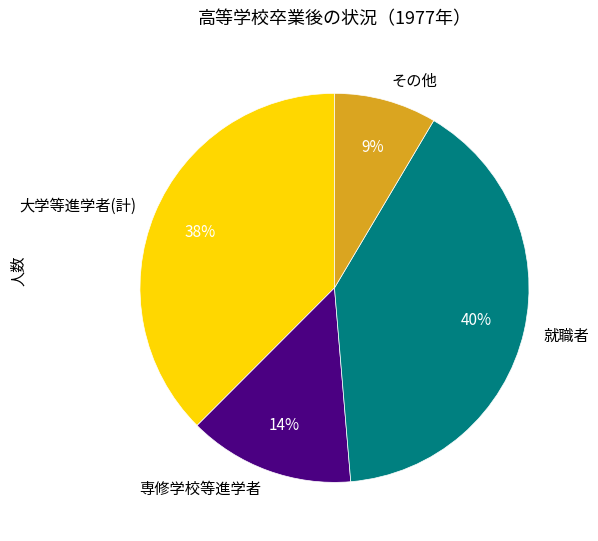

How many segments does this pie chart have?

4